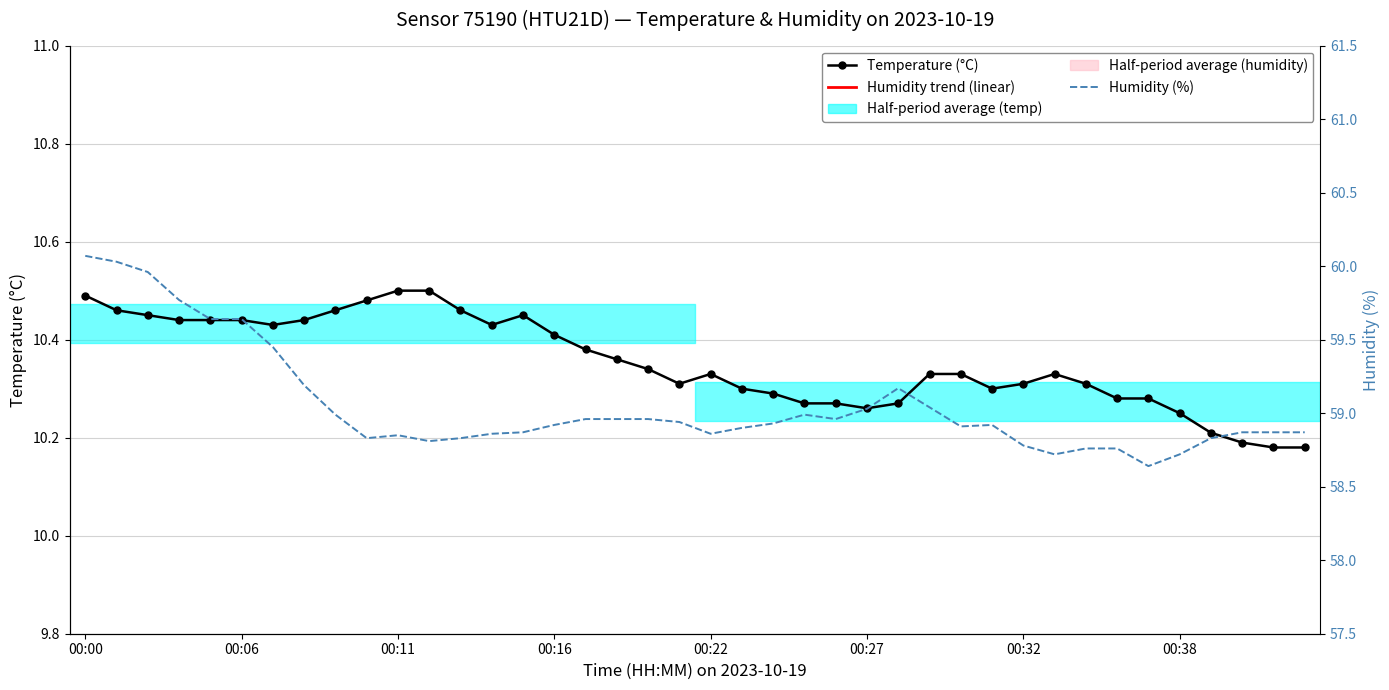

Which series has the largest range (max minus min)?

Humidity (%)